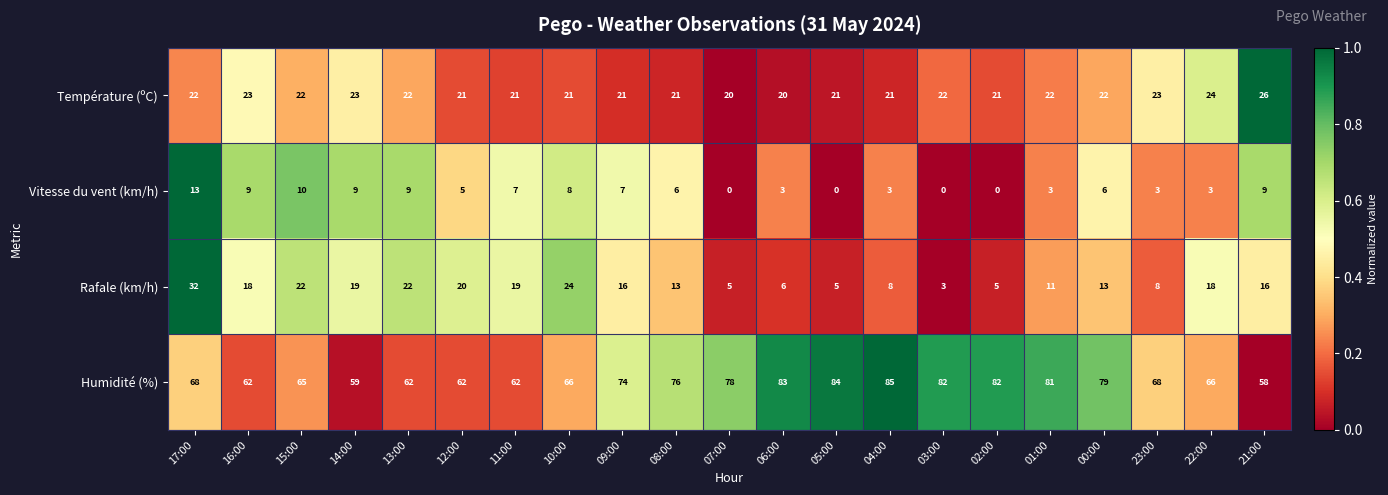

What is the difference between the highest and lowest values at 08:00?

70